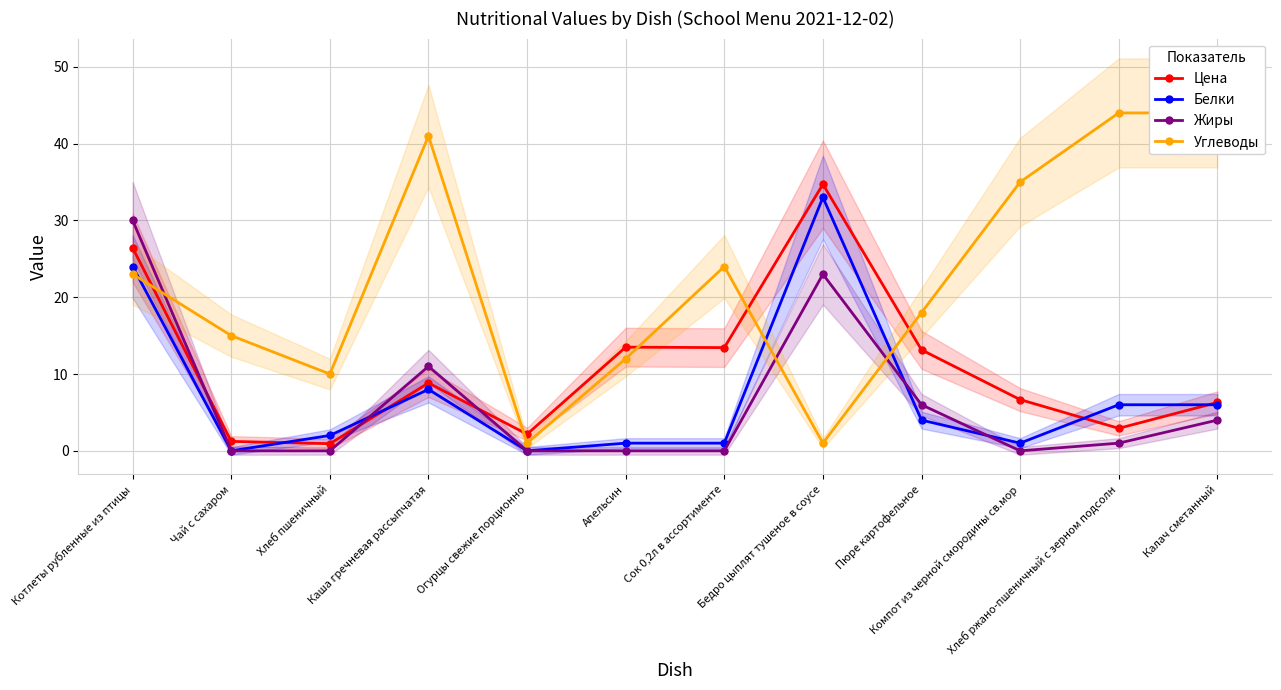

Reading left to right, transcribe all the data shown in this chart.

Цена: 26.4	1.2	0.9	8.8	2.2	13.5	13.4	34.7	13.2	6.7	2.9	6.3
Белки: 24.0	0.0	2.0	8.0	0.0	1.0	1.0	33.0	4.0	1.0	6.0	6.0
Жиры: 30.0	0.0	0.0	11.0	0.0	0.0	0.0	23.0	6.0	0.0	1.0	4.0
Углеводы: 23.0	15.0	10.0	41.0	1.0	12.0	24.0	1.0	18.0	35.0	44.0	44.0